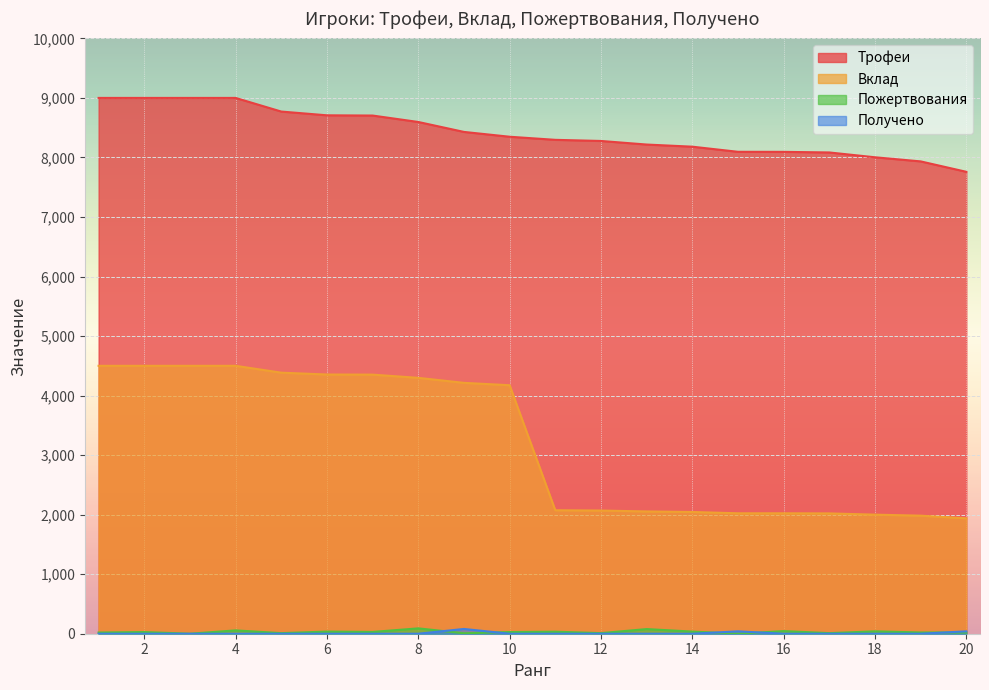

At which label does Пожертвования reach its minimum?

3